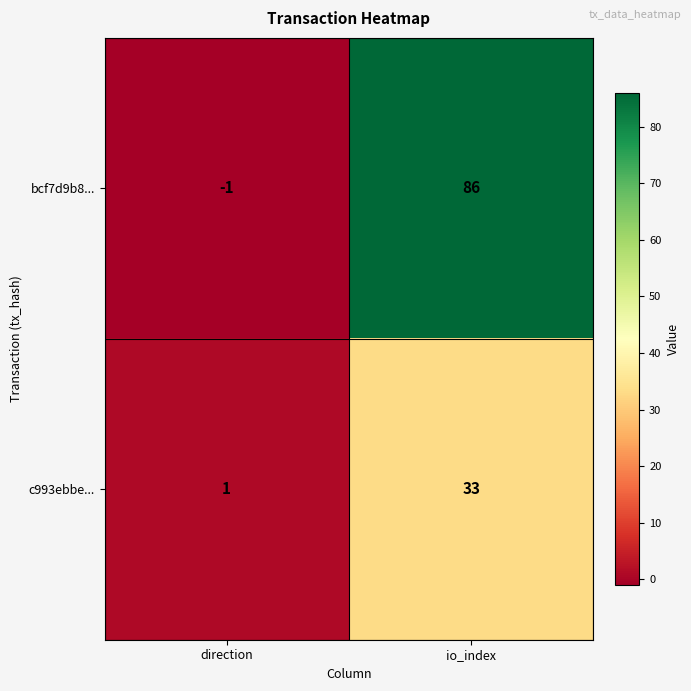

Which series has the largest total across all categories?

bcf7d9b8...